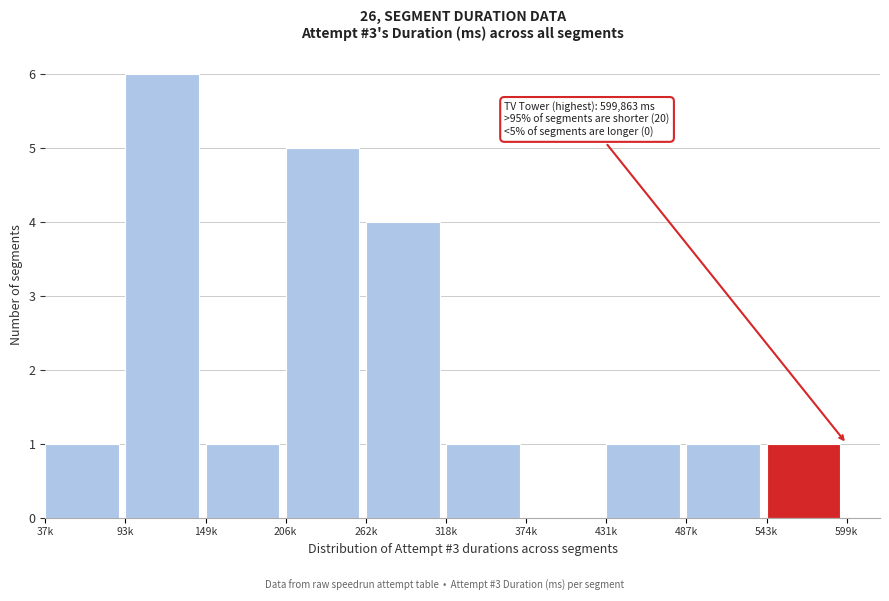

Reading left to right, transcribe all the data shown in this chart.

37k=1	93k=6	149k=1	206k=5	262k=4	318k=1	374k=0	431k=1	487k=1	543k=1